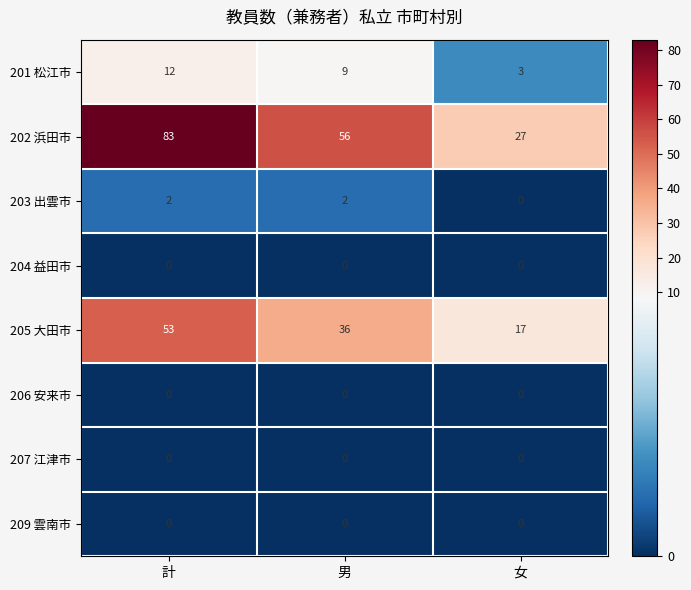

Which category has the highest value across all series?

計